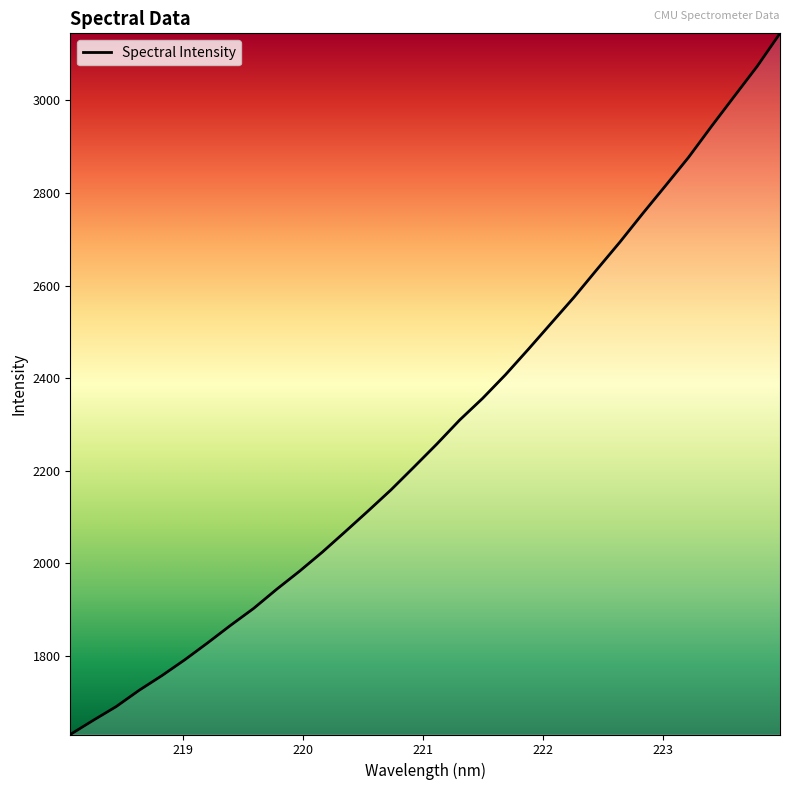

Is this an area chart (filled region under the line)?

No